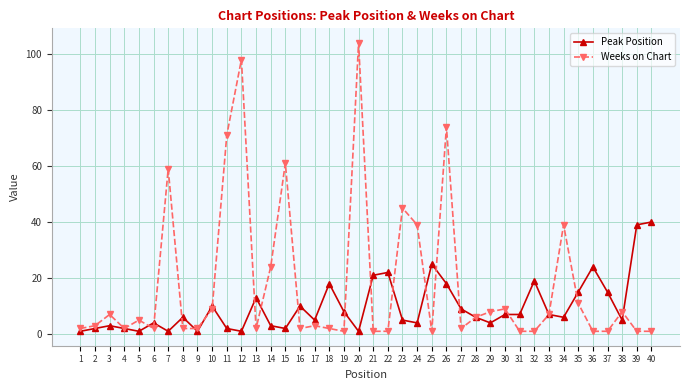

Between 14 and 20, which series saw the biggest shift?

Weeks on Chart